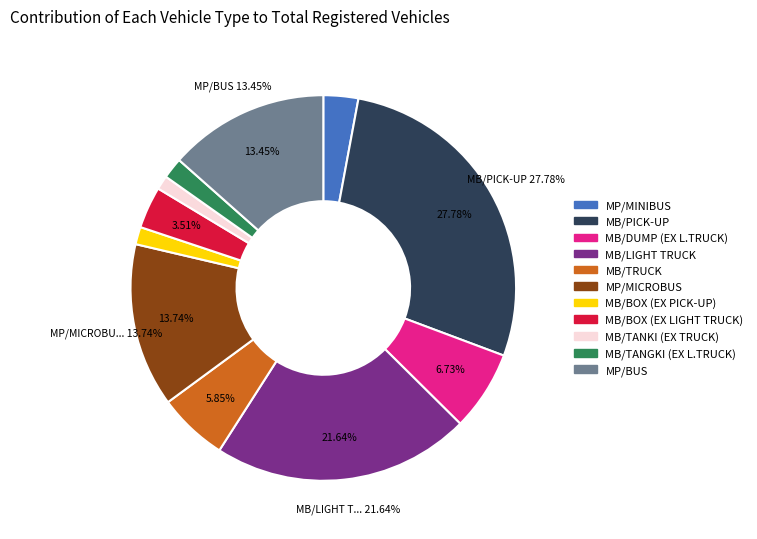

Is MP/MICROBUS the majority of the pie?

No